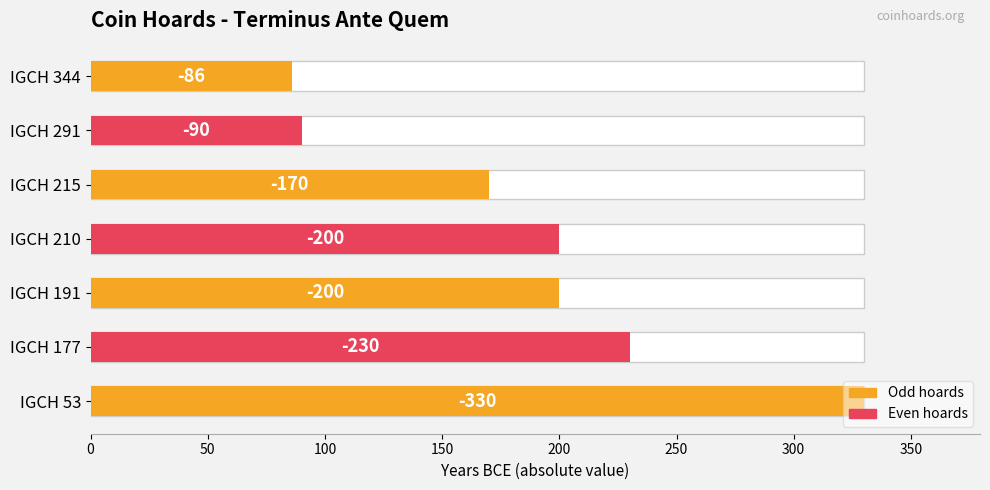

What is the value of the Terminus Ante Quem (abs) bar at the 2nd from the left?

230